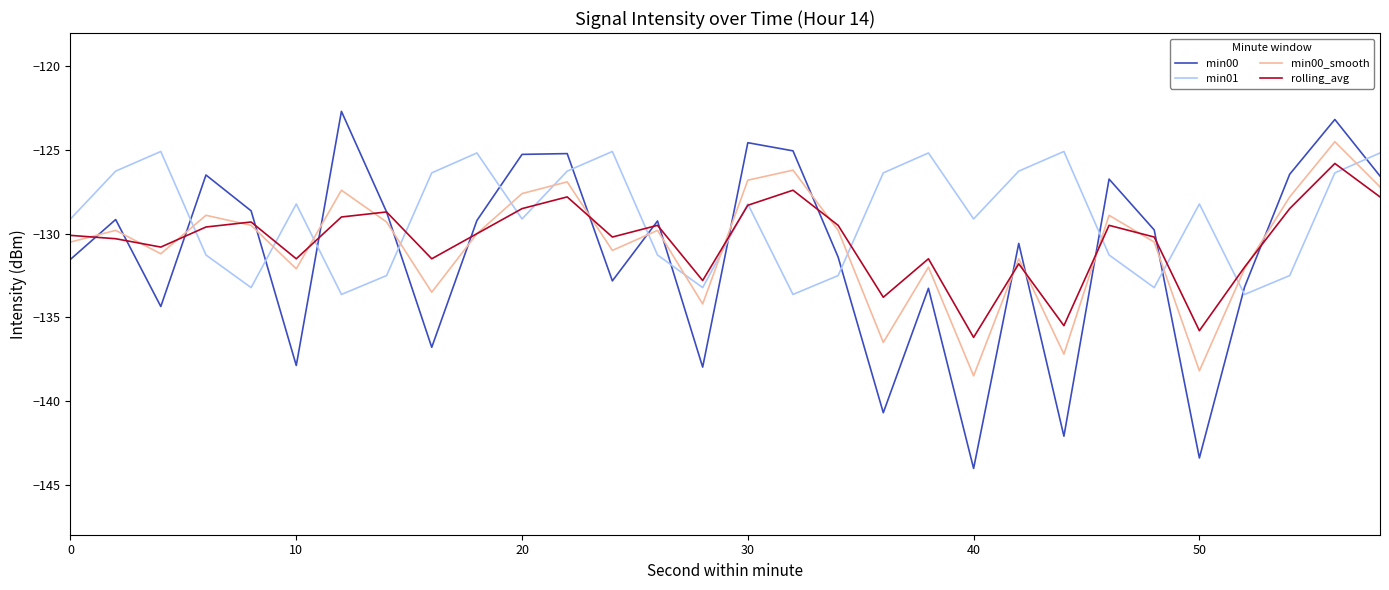

Which series has the largest total across all categories?

min01